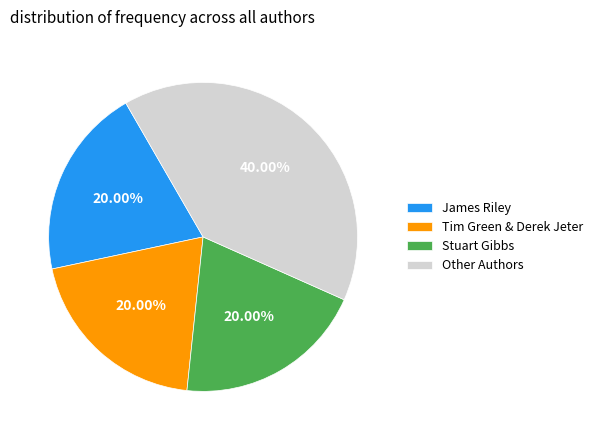

Is the sum of Tim Green & Derek Jeter and James Riley greater than half?

No